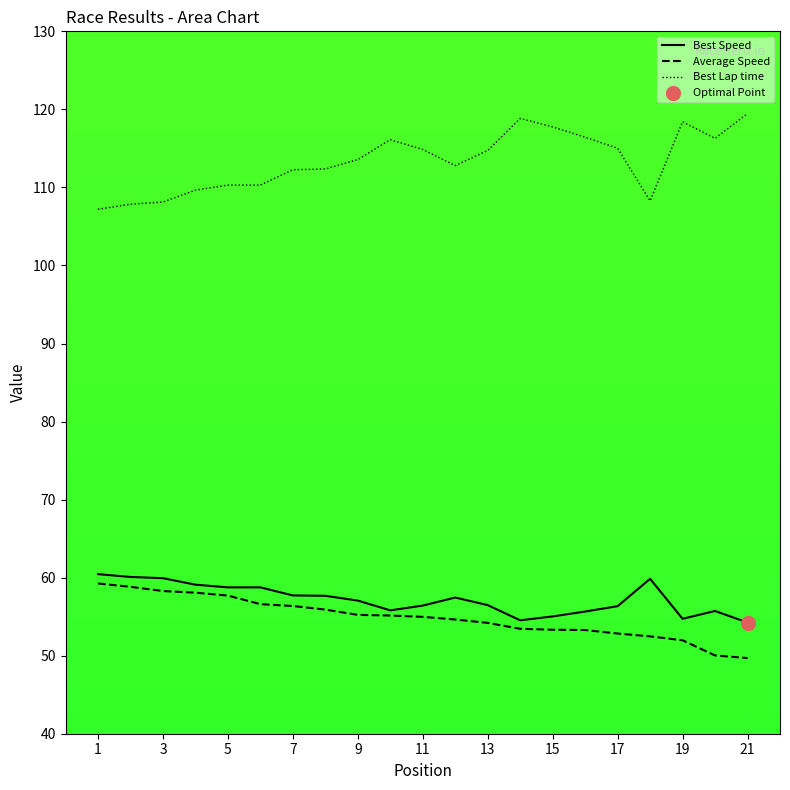

True or false: Best Lap time and Average Speed intersect in this chart.

False